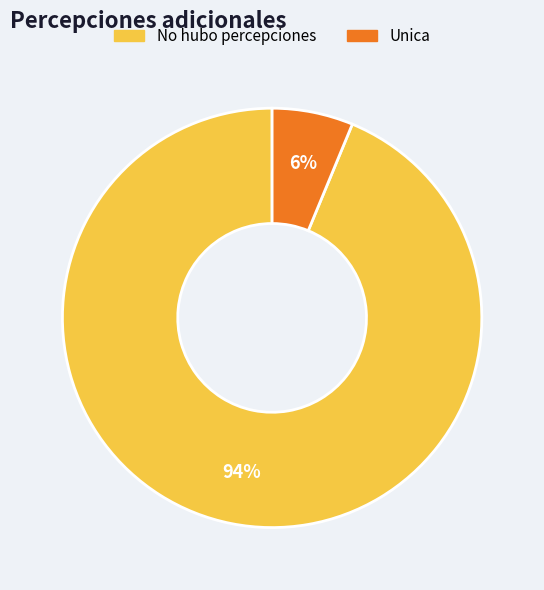

Is there a majority slice in this chart?

Yes